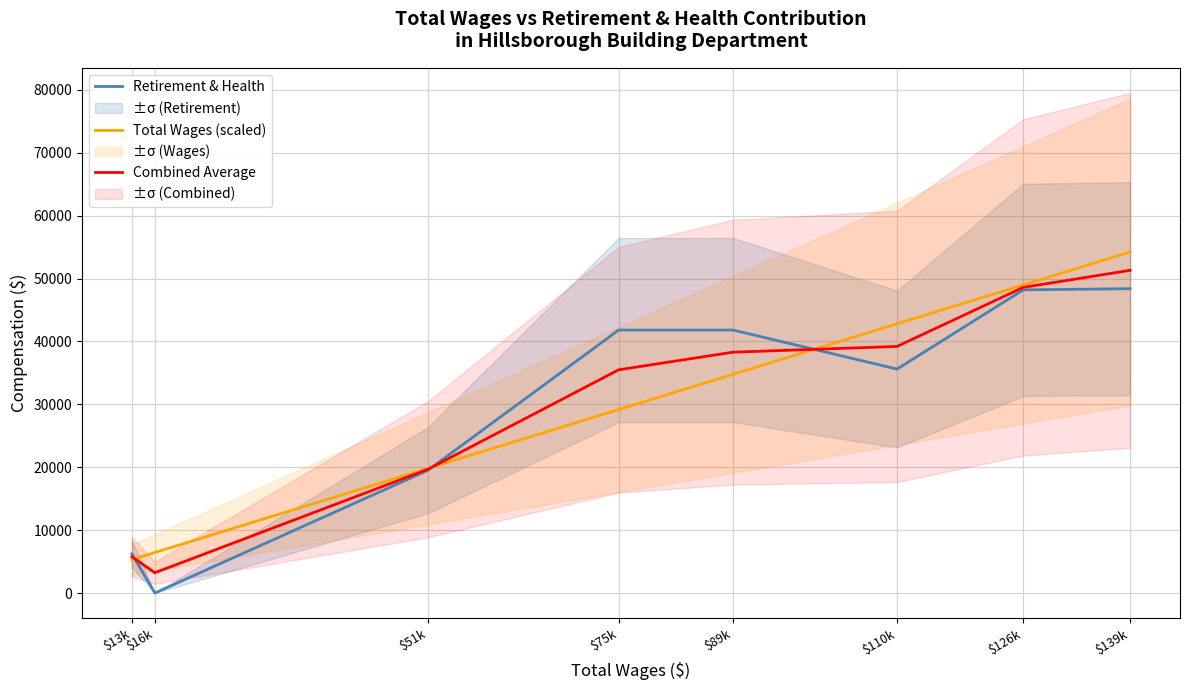

At which category does the chart reach its peak across all series?

$139k